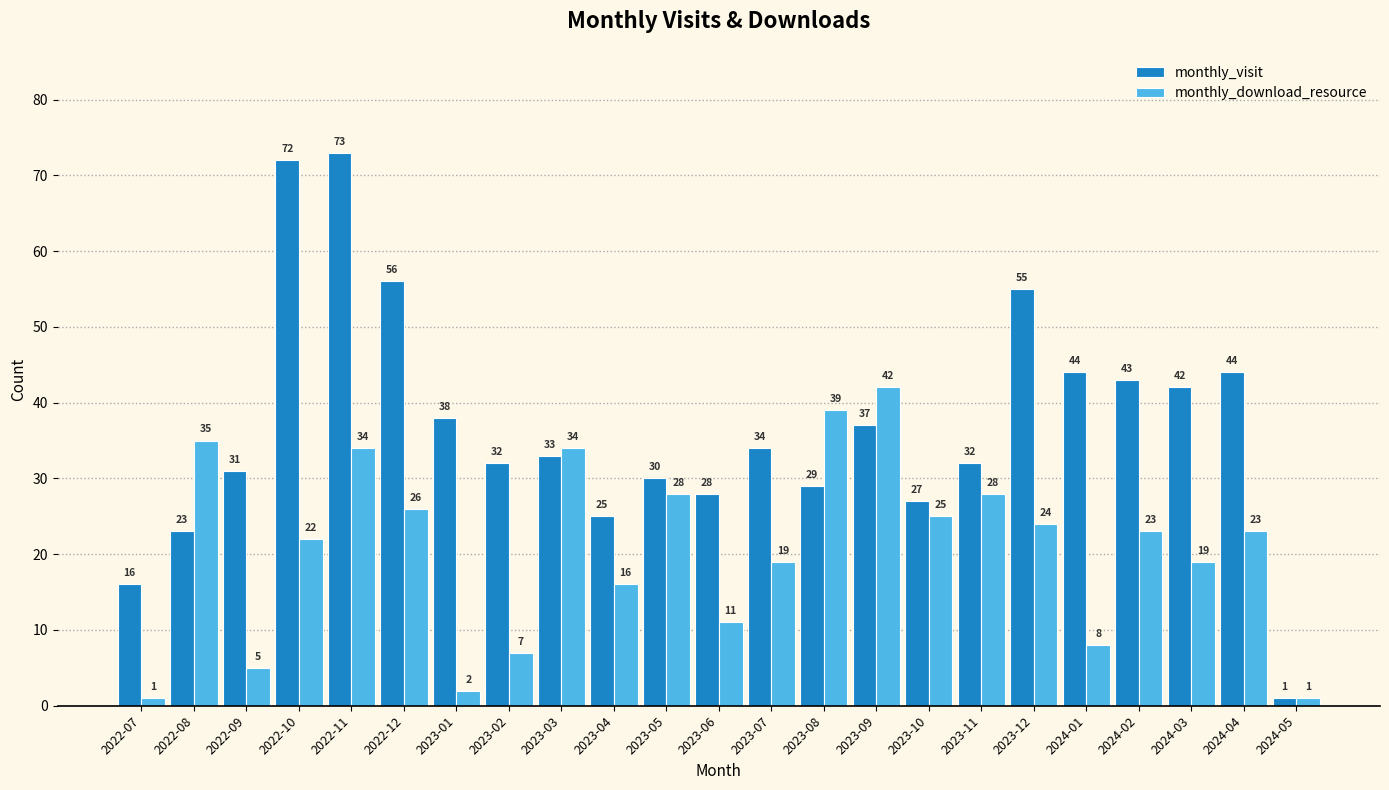

The monthly_download_resource series shows 26 at 2022-12. True or false?

True